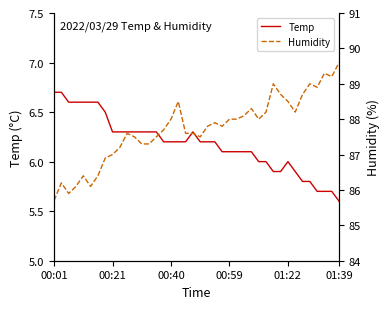

Which series has the largest range (max minus min)?

Humidity